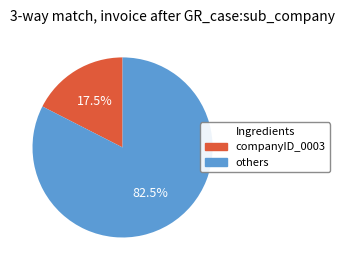

How many segments does this pie chart have?

2